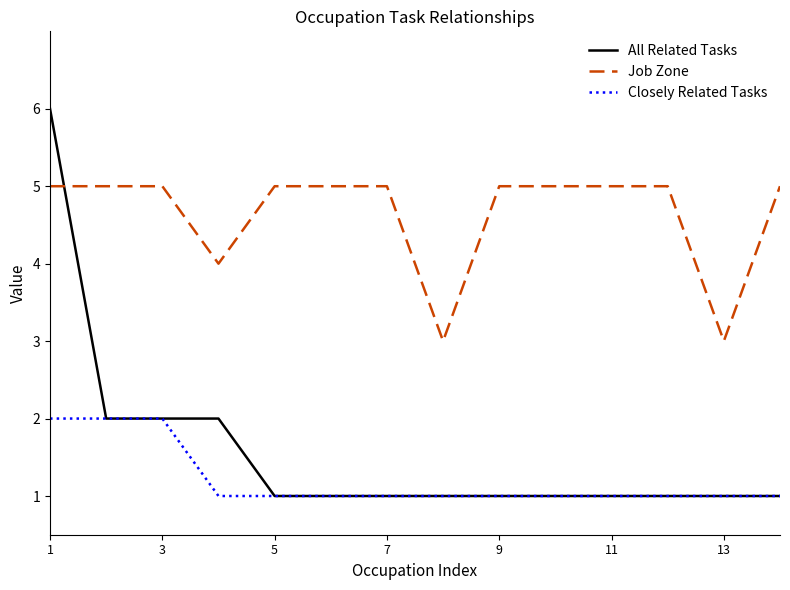

What are all the series names shown in the legend?

All Related Tasks, Job Zone, Closely Related Tasks